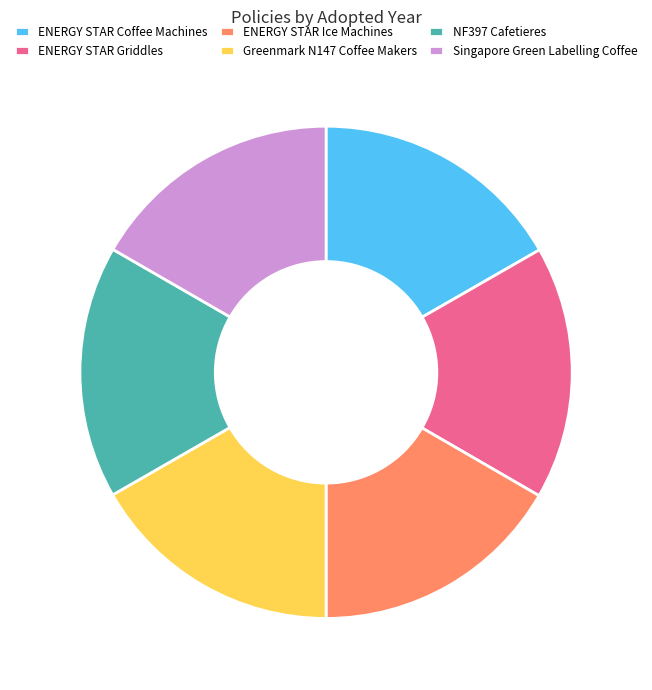

How many segments does this pie chart have?

6